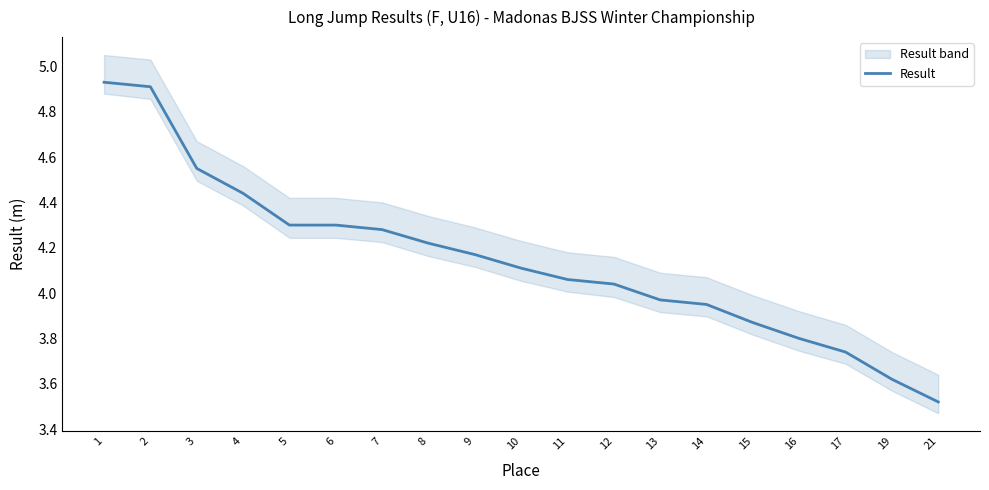

At which category does the chart reach its peak across all series?

1